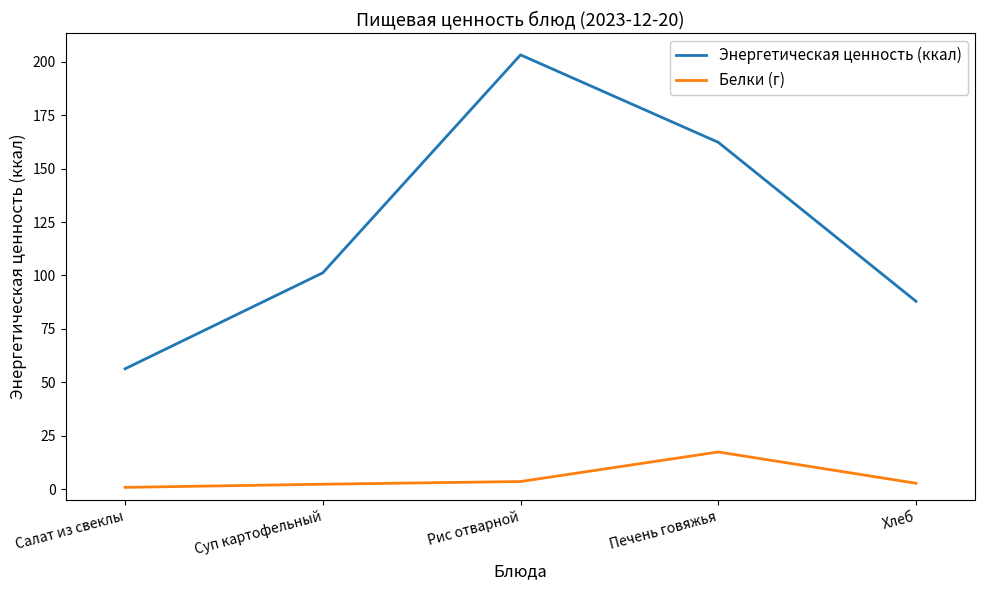

True or false: Энергетическая ценность (ккал) and Белки (г) intersect in this chart.

False